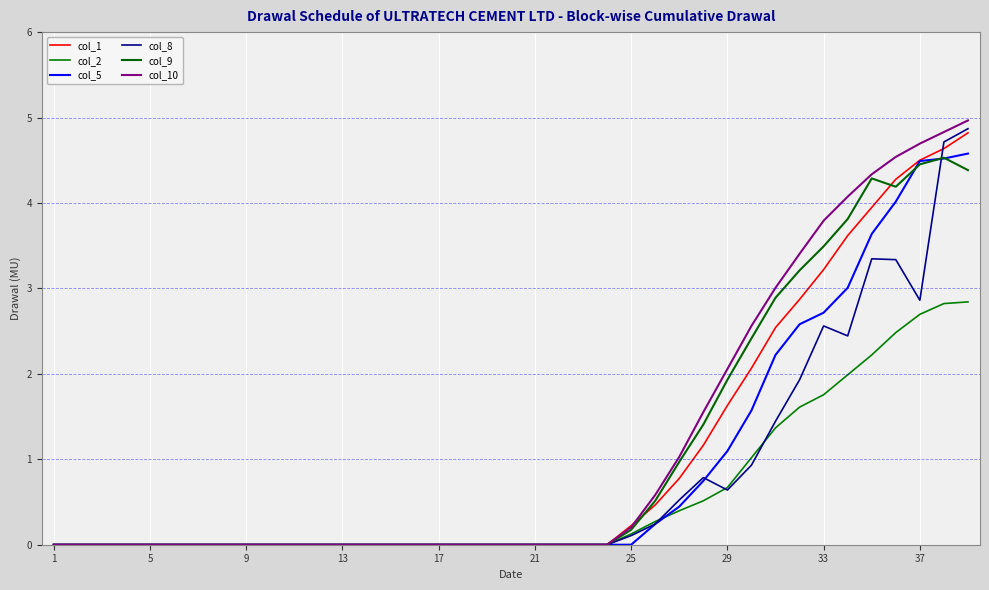

At how many categories does at least one series exceed 2?

11